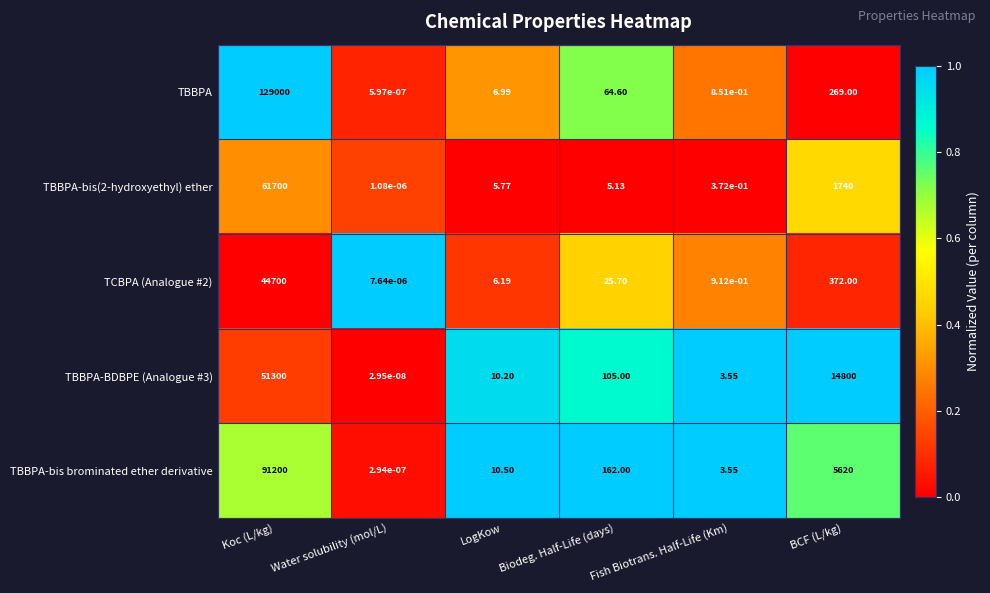

Which series has the widest spread of values?

TBBPA